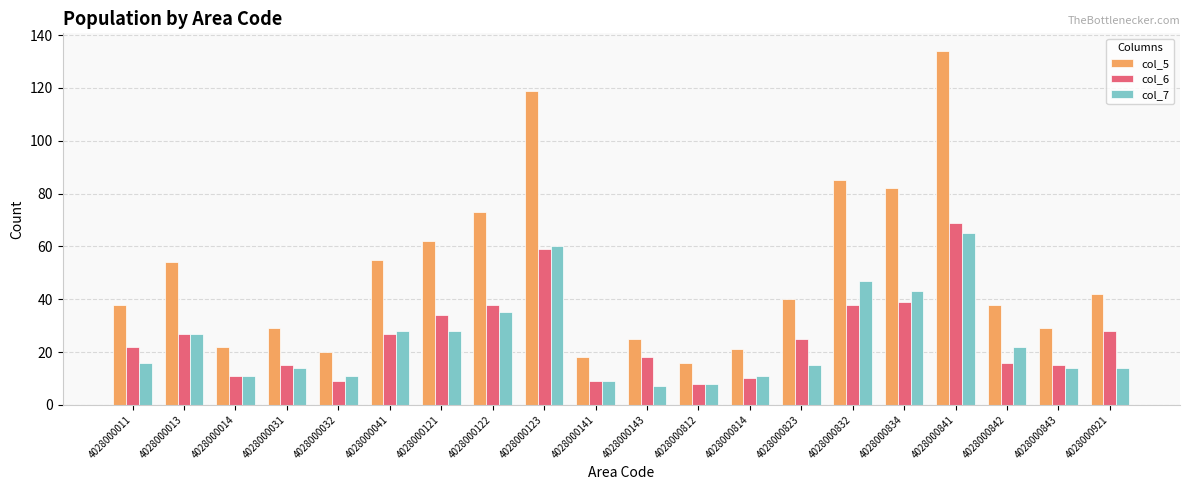

Reading left to right, extract all data points from this chart.

col_5: 4028000011=38	4028000013=54	4028000014=22	4028000031=29	4028000032=20	4028000041=55	4028000121=62	4028000122=73	4028000123=119	4028000141=18	4028000143=25	4028000812=16	4028000814=21	4028000823=40	4028000832=85	4028000834=82	4028000841=134	4028000842=38	4028000843=29	4028000921=42
col_6: 4028000011=22	4028000013=27	4028000014=11	4028000031=15	4028000032=9	4028000041=27	4028000121=34	4028000122=38	4028000123=59	4028000141=9	4028000143=18	4028000812=8	4028000814=10	4028000823=25	4028000832=38	4028000834=39	4028000841=69	4028000842=16	4028000843=15	4028000921=28
col_7: 4028000011=16	4028000013=27	4028000014=11	4028000031=14	4028000032=11	4028000041=28	4028000121=28	4028000122=35	4028000123=60	4028000141=9	4028000143=7	4028000812=8	4028000814=11	4028000823=15	4028000832=47	4028000834=43	4028000841=65	4028000842=22	4028000843=14	4028000921=14